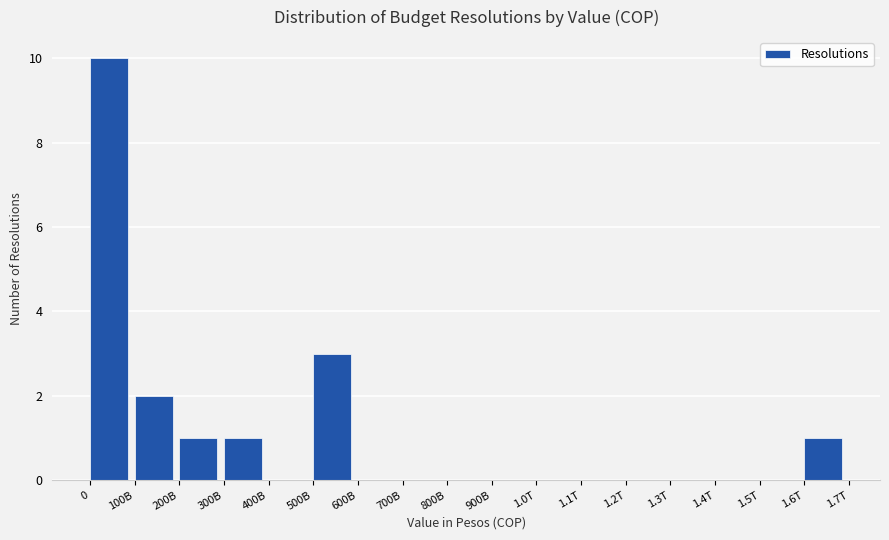

Reading left to right, list all the values displayed in this chart.

0=10	100B=2	200B=1	300B=1	400B=0	500B=3	600B=0	700B=0	800B=0	900B=0	1.0T=0	1.1T=0	1.2T=0	1.3T=0	1.4T=0	1.5T=0	1.6T=1